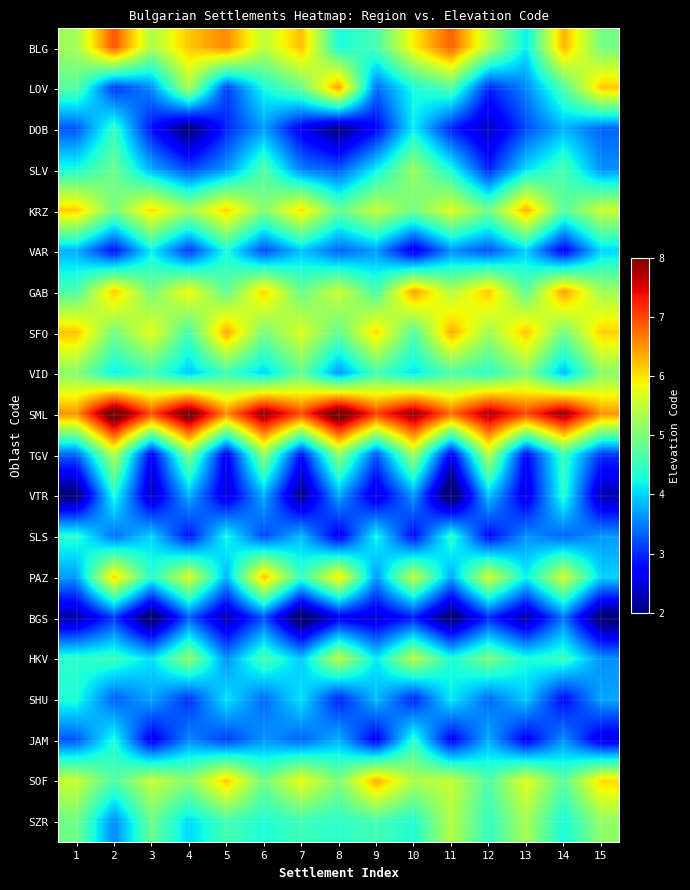

What is the minimum value shown in the chart?

1.5